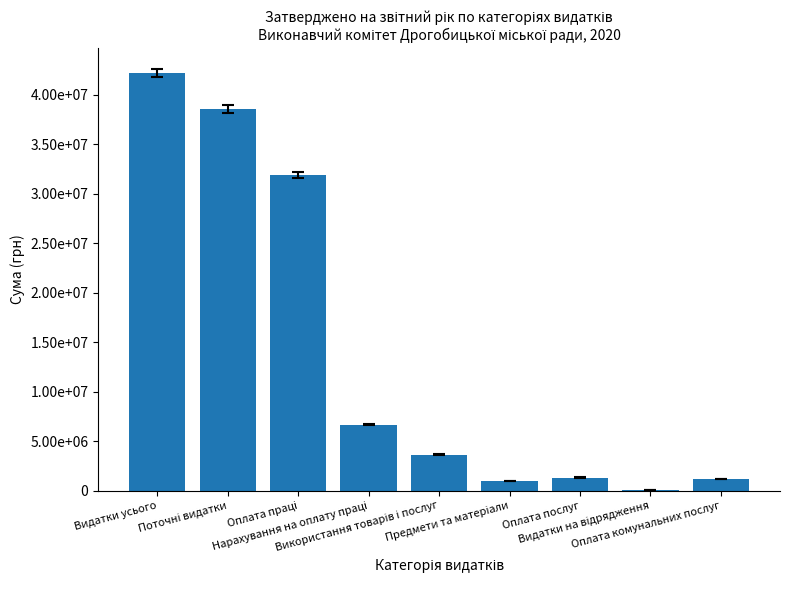

What is the sum of the values at Оплата комунальних послуг and Використання товарів і послуг?

4835805